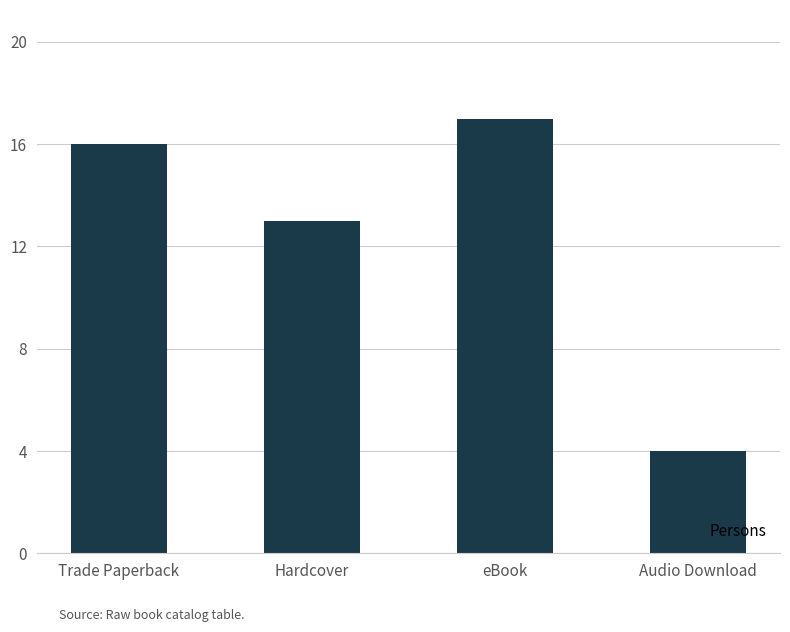

Between Hardcover and Trade Paperback, which is larger?

Trade Paperback